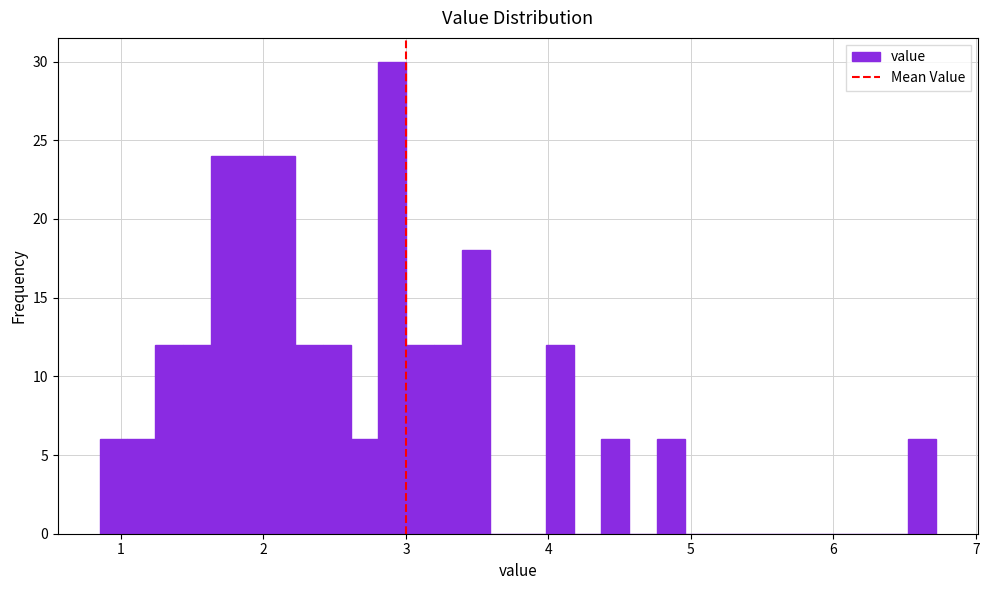

Around what value on the x-axis is the tallest bar? Give the approximate position of its centre, as read against the axis.

2.9